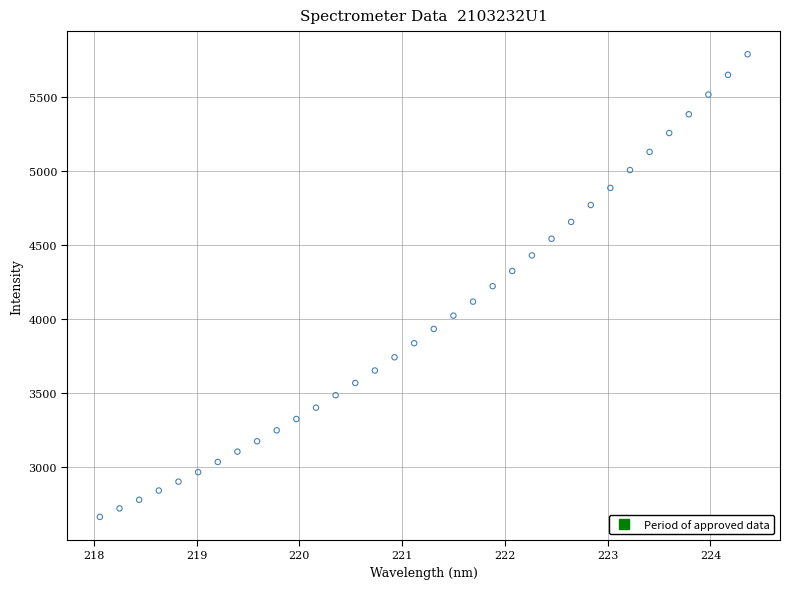

What is the range of Y values (max minus min)?

3130.2